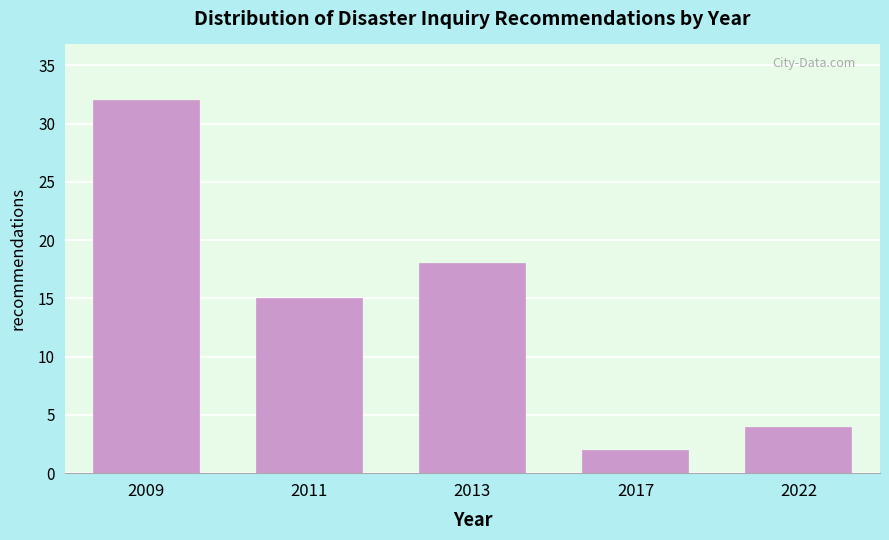

Reading left to right, list all the values displayed in this chart.

2009=32	2011=15	2013=18	2017=2	2022=4